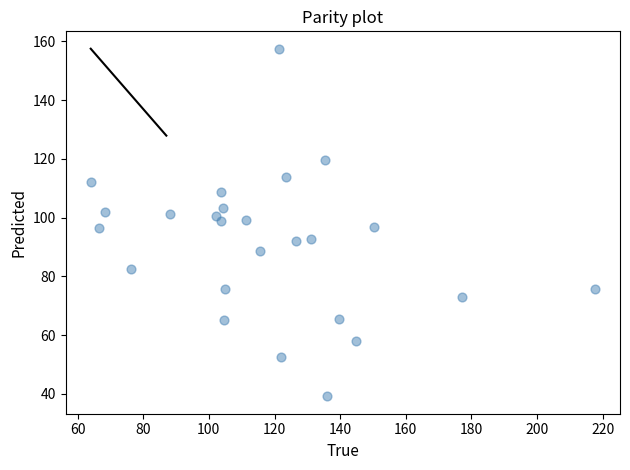

What is the range of Y values (max minus min)?

118.3